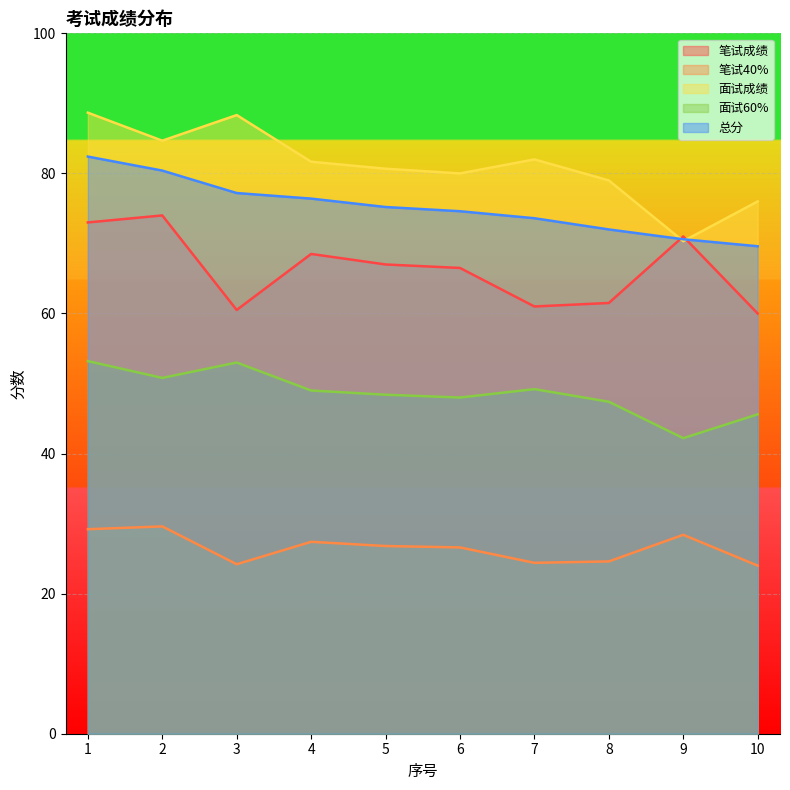

Reading left to right, extract all data points from this chart.

笔试成绩: 1=73.0	2=74.0	3=60.5	4=68.5	5=67.0	6=66.5	7=61.0	8=61.5	9=71.0	10=60.0
笔试40%: 1=29.2	2=29.6	3=24.2	4=27.4	5=26.8	6=26.6	7=24.4	8=24.6	9=28.4	10=24.0
面试成绩: 1=88.7	2=84.7	3=88.3	4=81.7	5=80.7	6=80.0	7=82.0	8=79.0	9=70.3	10=76.0
面试60%: 1=53.2	2=50.8	3=53.0	4=49.0	5=48.4	6=48.0	7=49.2	8=47.4	9=42.2	10=45.6
总分: 1=82.4	2=80.4	3=77.2	4=76.4	5=75.2	6=74.6	7=73.6	8=72.0	9=70.6	10=69.6